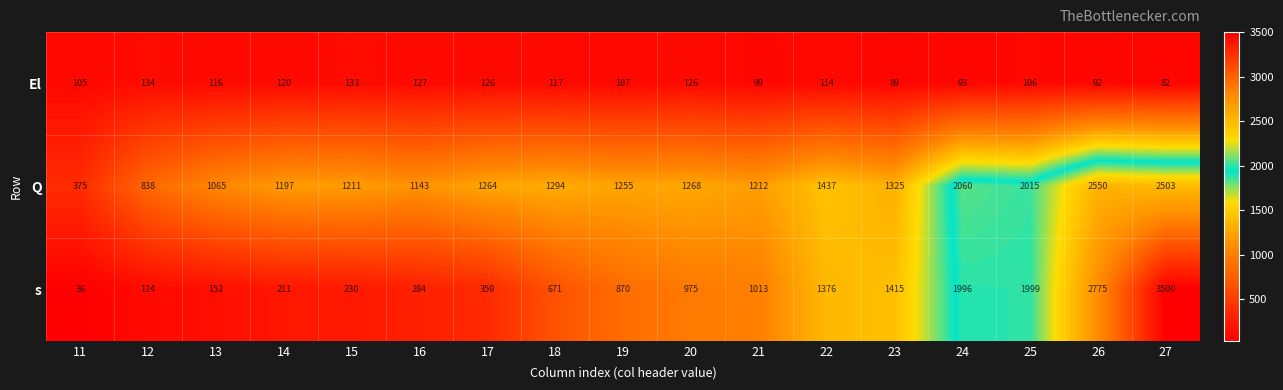

What is the sum of all s values?

17986